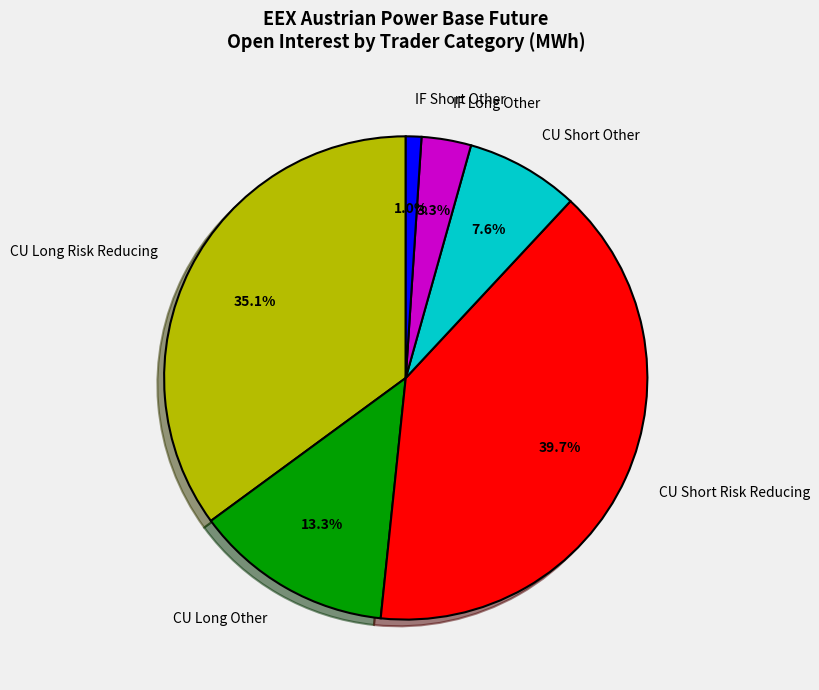

Between IF Long Other and CU Short Other, which is larger?

CU Short Other